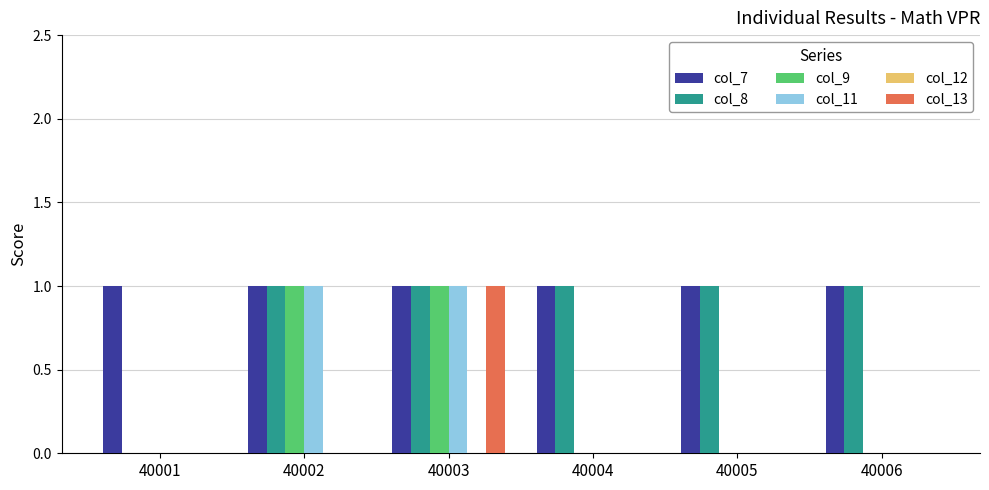

True or false: col_13 has a value of -1 at 40006.

False